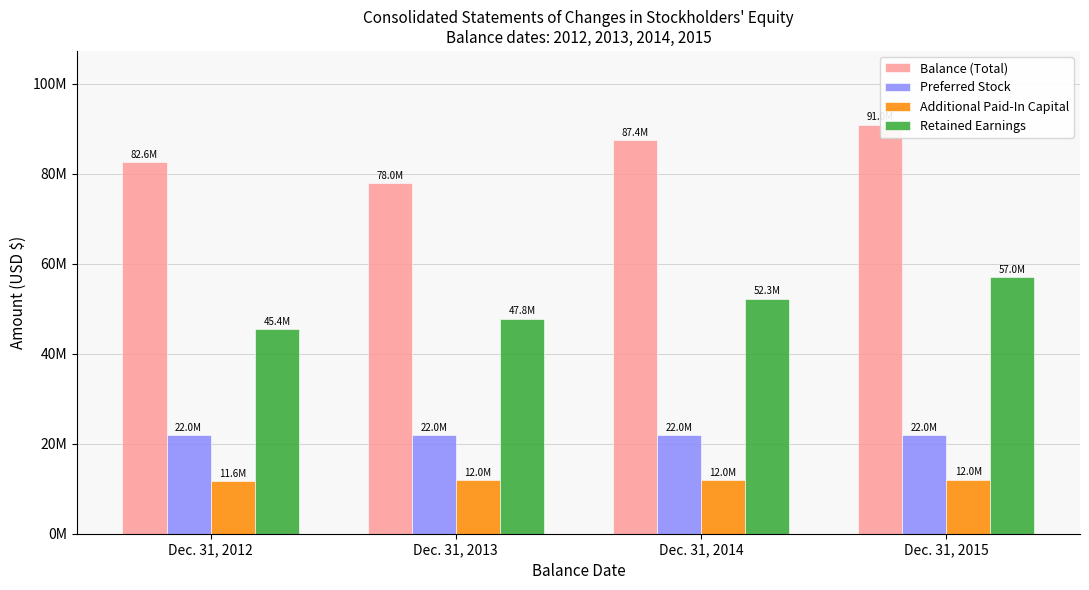

What are all the series names shown in the legend?

Balance (Total), Preferred Stock, Additional Paid-In Capital, Retained Earnings